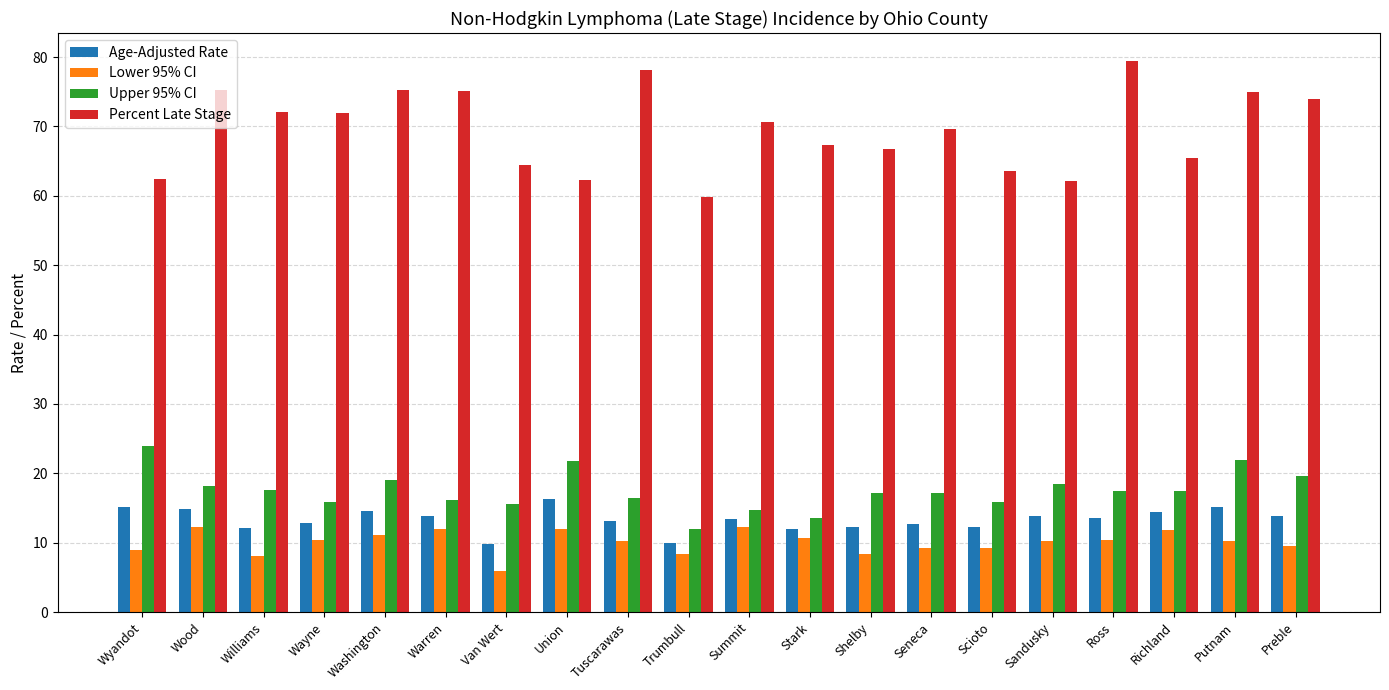

What is the total value across all series at Shelby?

104.5